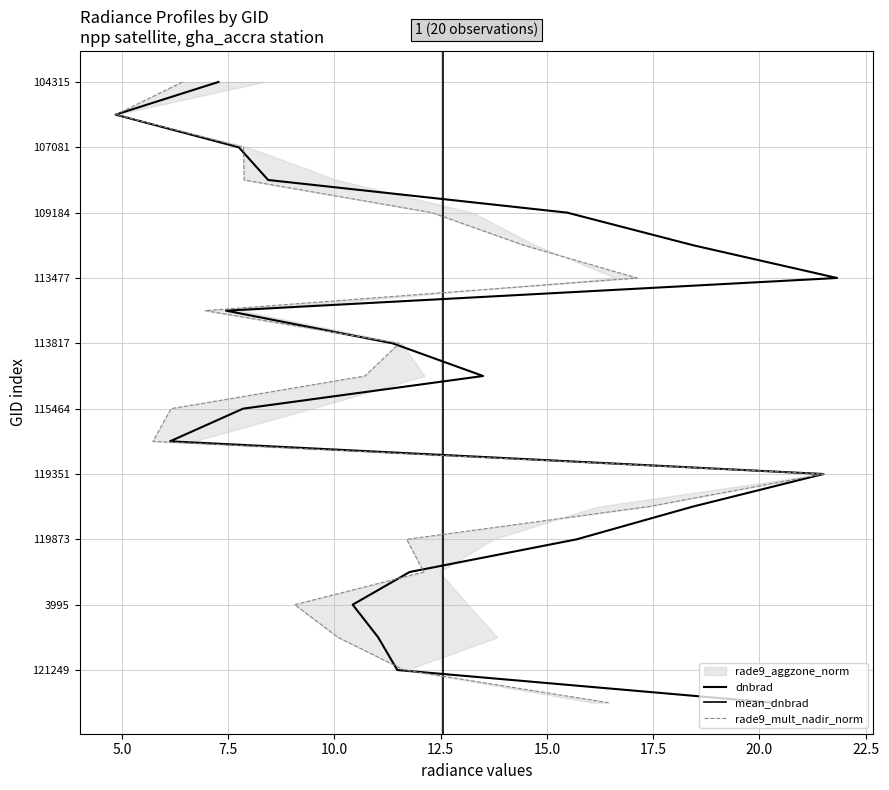

Which series ends up on top after the final intersection of dnbrad and rade9_aggzone_norm?

dnbrad